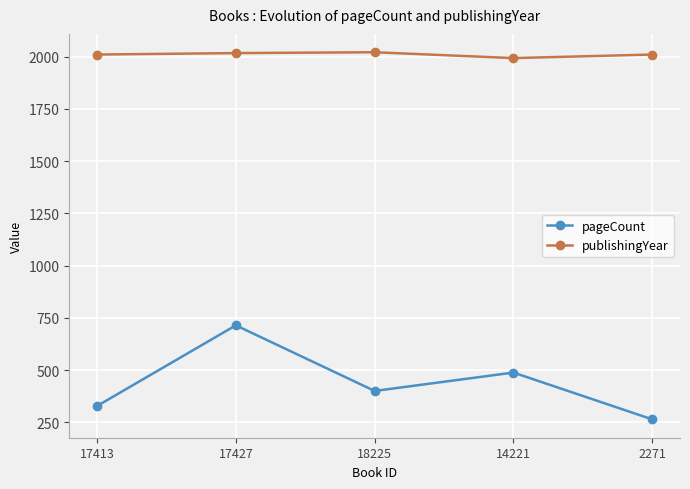

At which label is pageCount closest to 489?

14221